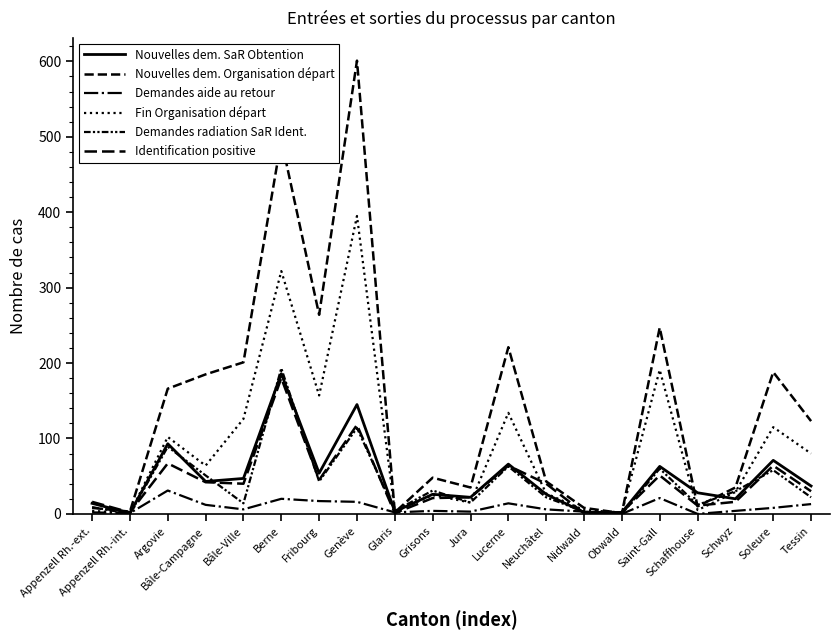

How many lines are shown in the chart?

6